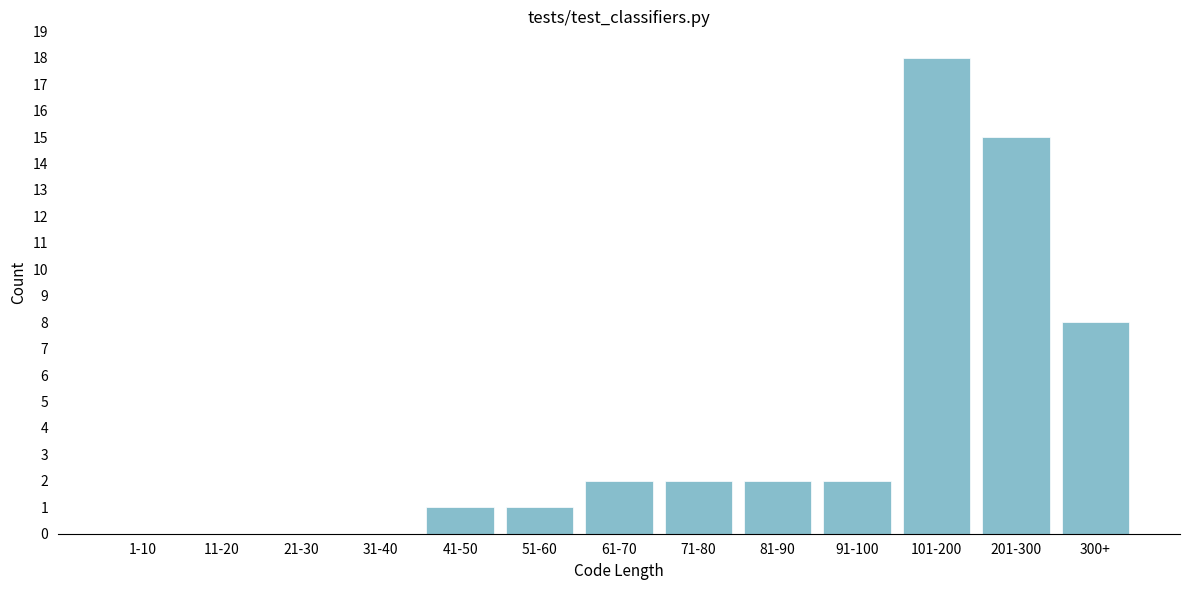

Reading right to left, list all the values displayed in this chart.

300+=8	201-300=15	101-200=18	91-100=2	81-90=2	71-80=2	61-70=2	51-60=1	41-50=1	31-40=0	21-30=0	11-20=0	1-10=0